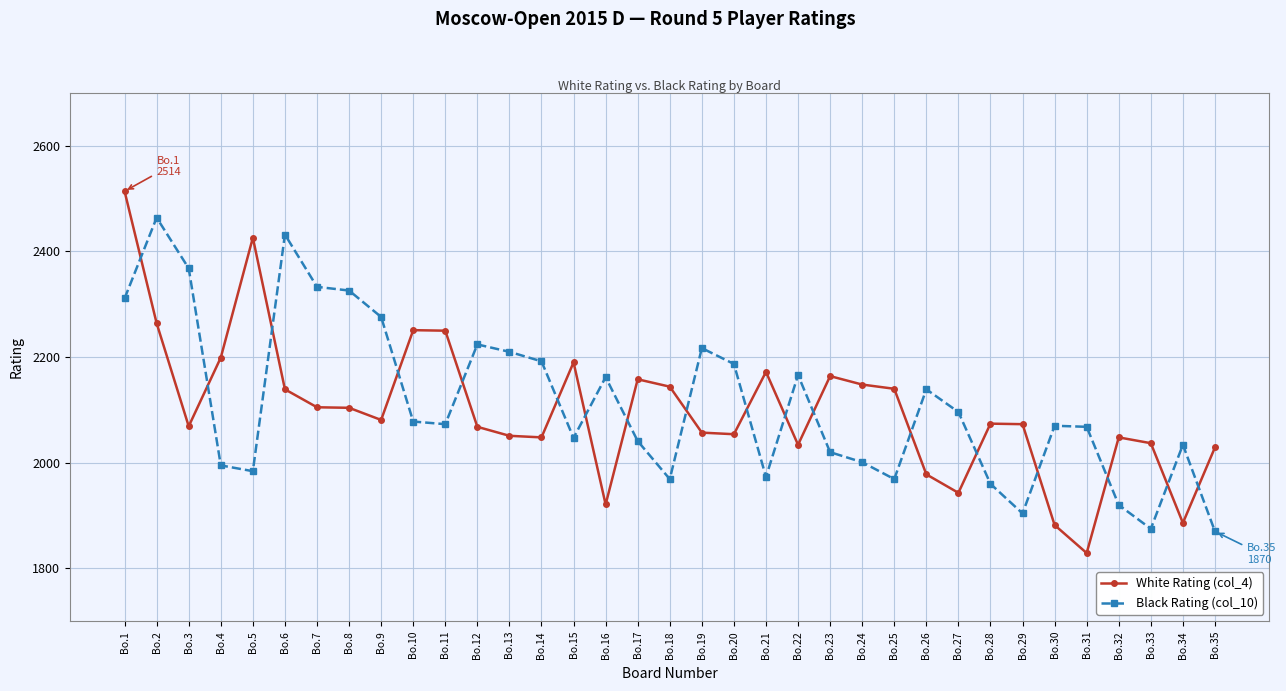

Which series has the largest range (max minus min)?

White Rating (col_4)